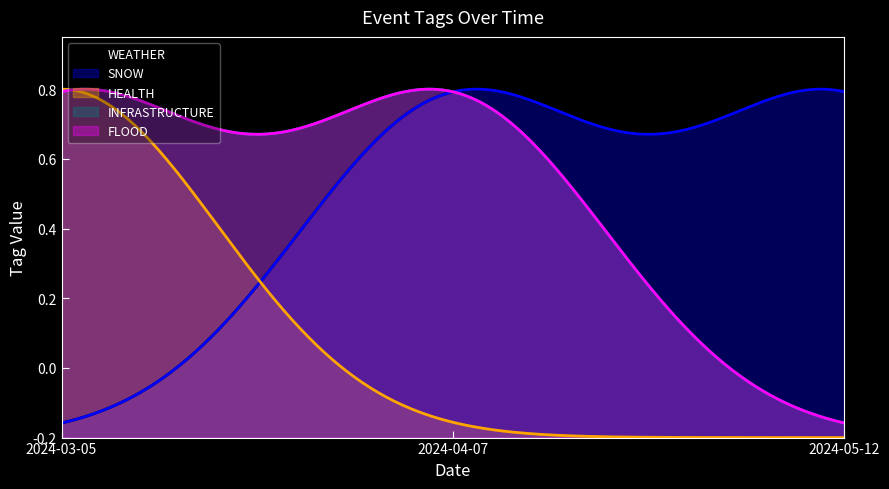

The value of WEATHER at 2024-04-07 is 1. True or false?

True